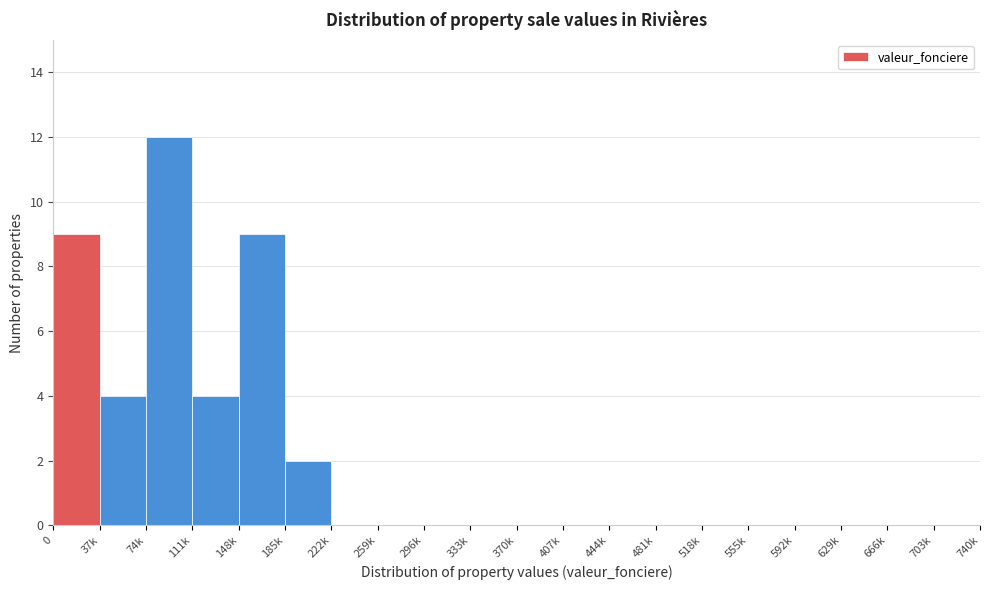

Reading left to right, transcribe all the data shown in this chart.

0=9	37k=4	74k=12	111k=4	148k=9	185k=2	222k=0	259k=0	296k=0	333k=0	370k=0	407k=0	444k=0	481k=0	518k=0	555k=0	592k=0	629k=0	666k=0	703k=0